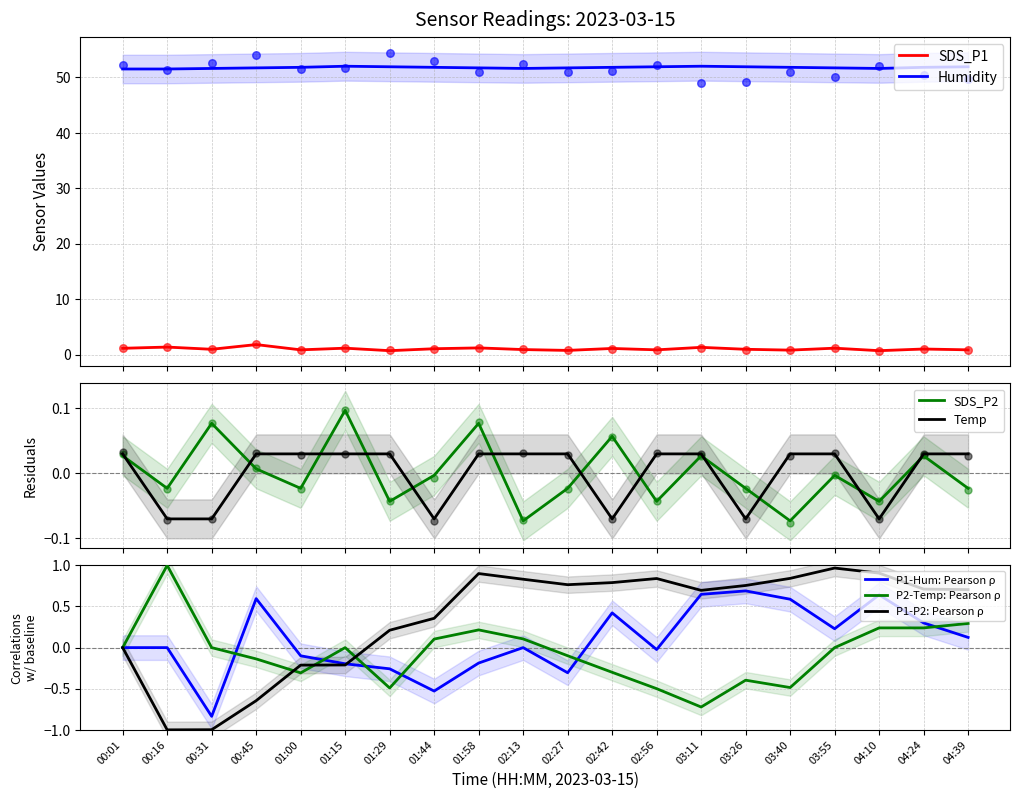

Which series reaches the maximum Y coordinate?

Humidity